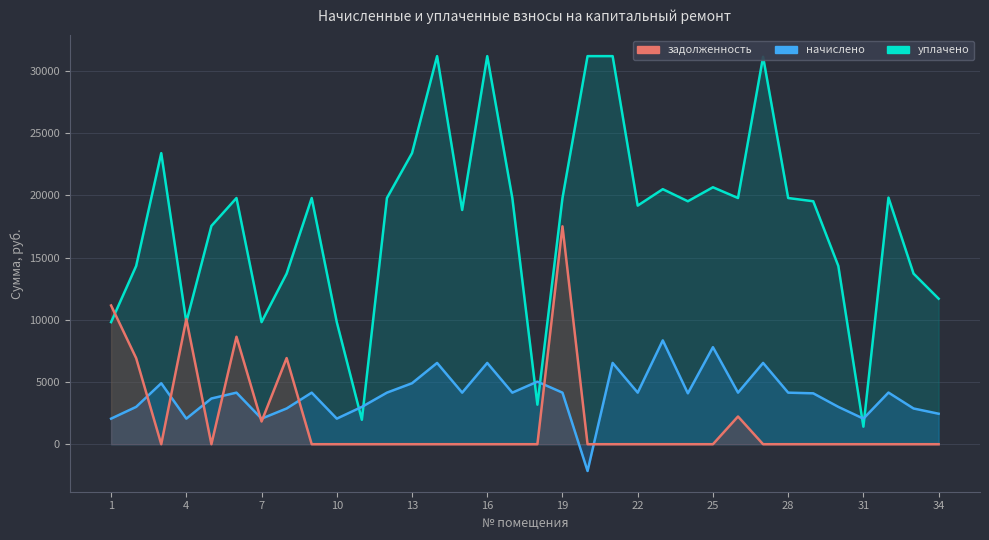

True or false: уплачено has more than 1 points higher than both neighbors.

True